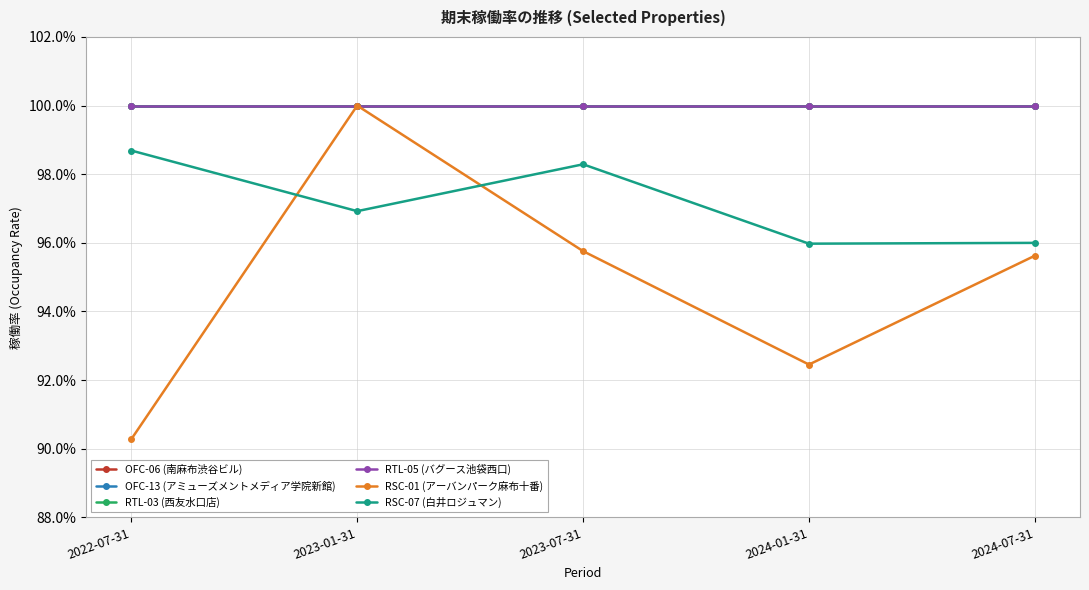

Reading left to right, list all the values displayed in this chart.

OFC-06 (南麻布渋谷ビル): 2022-07-31=1.0	2023-01-31=1.0	2023-07-31=1.0	2024-01-31=1.0	2024-07-31=1.0
OFC-13 (アミューズメントメディア学院新館): 2022-07-31=1.0	2023-01-31=1.0	2023-07-31=1.0	2024-01-31=1.0	2024-07-31=1.0
RTL-03 (西友水口店): 2022-07-31=1.0	2023-01-31=1.0	2023-07-31=1.0	2024-01-31=1.0	2024-07-31=1.0
RTL-05 (バグース池袋西口): 2022-07-31=1.0	2023-01-31=1.0	2023-07-31=1.0	2024-01-31=1.0	2024-07-31=1.0
RSC-01 (アーバンパーク麻布十番): 2022-07-31=0.9	2023-01-31=1.0	2023-07-31=1.0	2024-01-31=0.9	2024-07-31=1.0
RSC-07 (白井ロジュマン): 2022-07-31=1.0	2023-01-31=1.0	2023-07-31=1.0	2024-01-31=1.0	2024-07-31=1.0